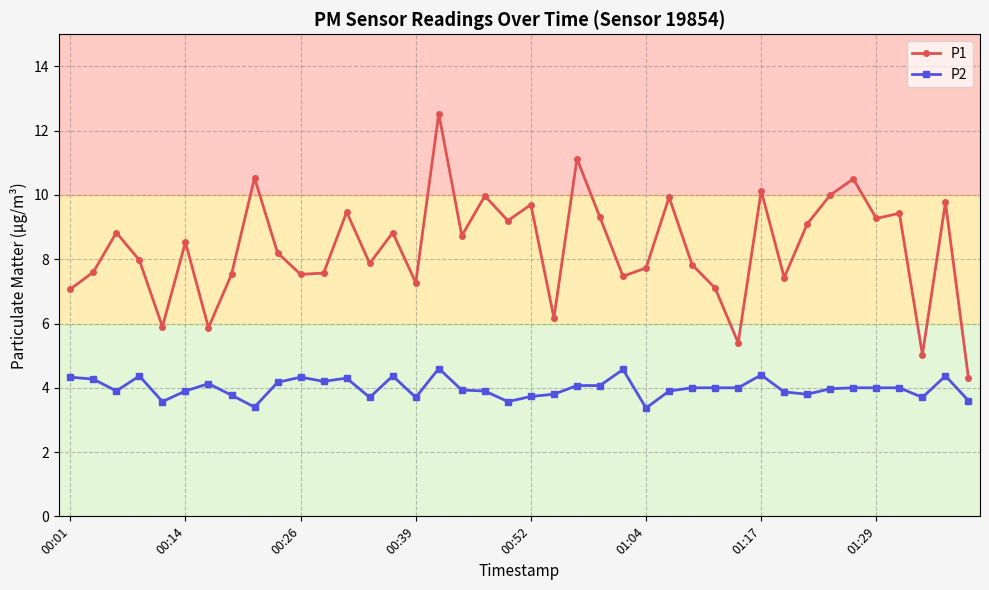

What is the value of the P1 point at the 14th from the left?

7.9